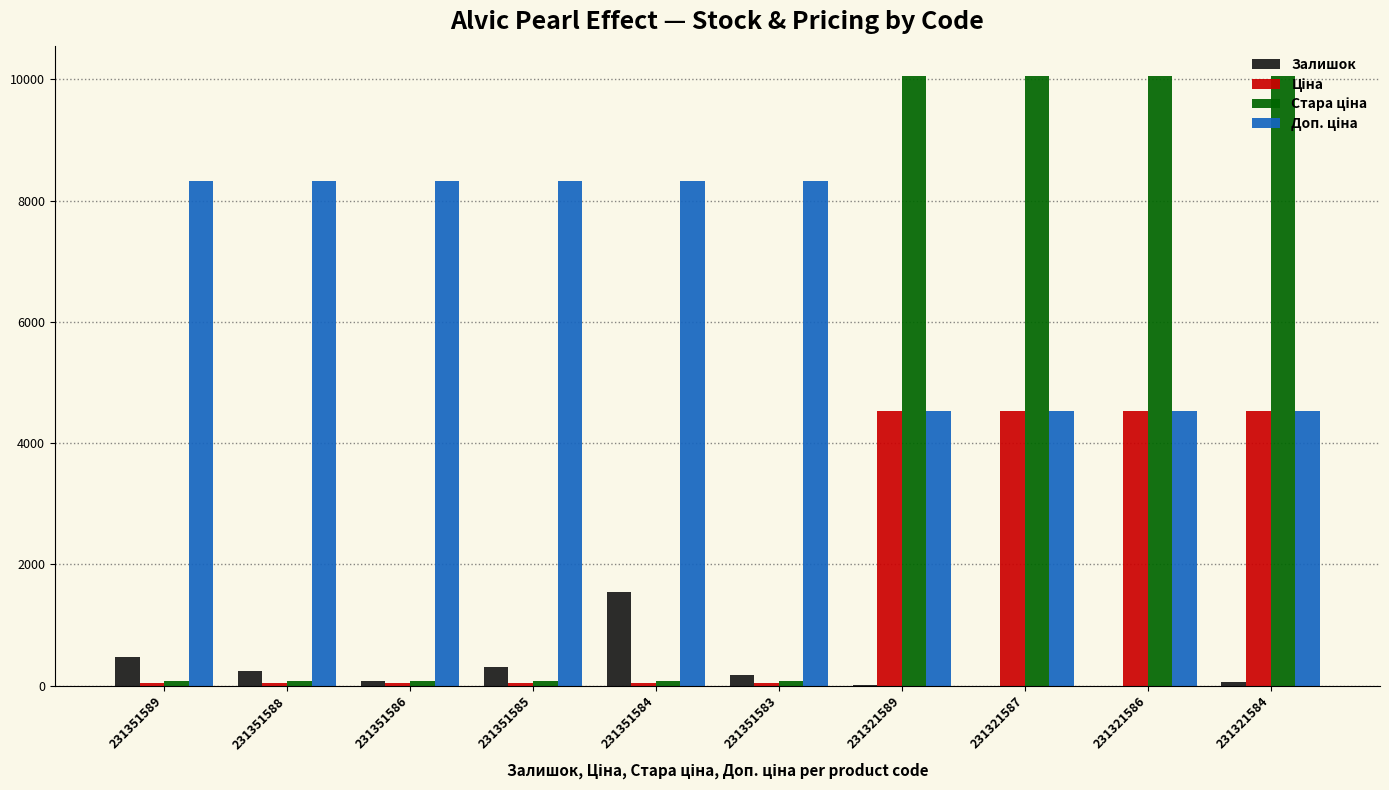

Does the chart contain stacked bars?

No